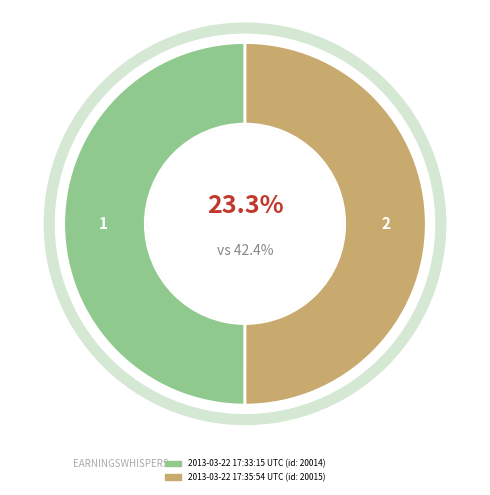

True or false: 2013-03-22 17:33:15 UTC accounts for 58% of the total.

False